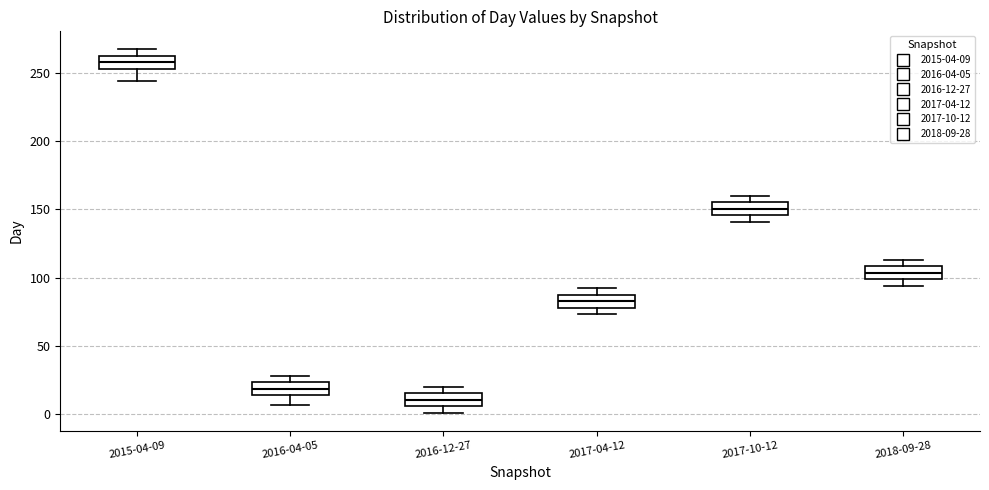

Reading left to right, transcribe this box plot: for each box, give where its median line is, the range the box spans, and where its two whiskers end, as read against the y-axis. The values are not printed on the chart, so give them approximately, as read against the axis.

2015-04-09: median 260 (inside the box), box 255 to 260, whiskers 245 to 265
2016-04-05: median 20, box 15 to 25, whiskers 5 to 30
2016-12-27: median 10, box 5 to 15, whiskers 0 to 20
2017-04-12: median 85 (inside the box), box 80 to 85, whiskers 75 to 90
2017-10-12: median 150, box 145 to 155, whiskers 140 to 160
2018-09-28: median 105, box 100 to 110, whiskers 95 to 115